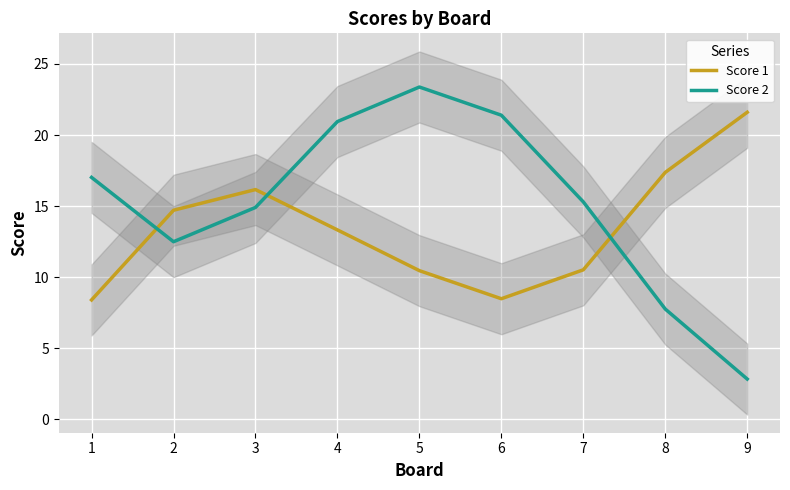

The Score 1 series shows 9.4 at 2. True or false?

False